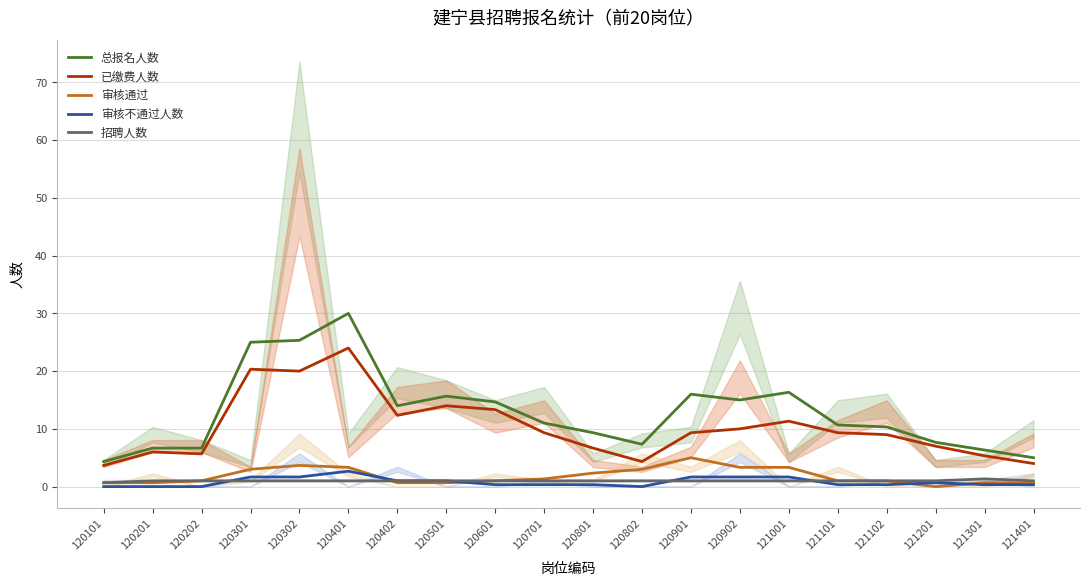

What is the maximum value for 已缴费人数?

24.0